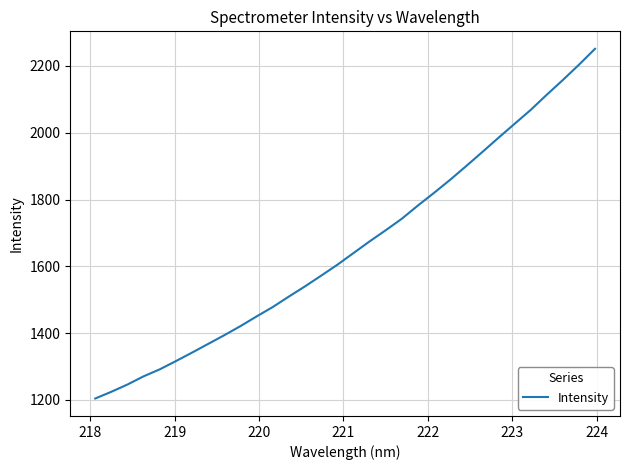

What is the difference between the maximum and minimum values?

1047.1